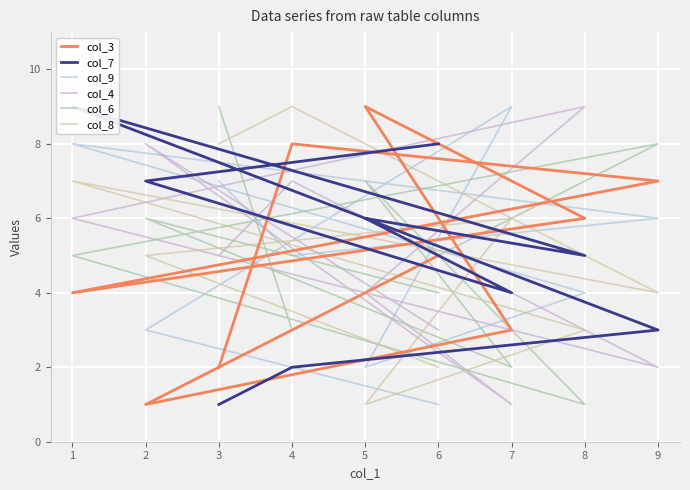

What is the value of the col_8 point at the 2nd from the left?

5